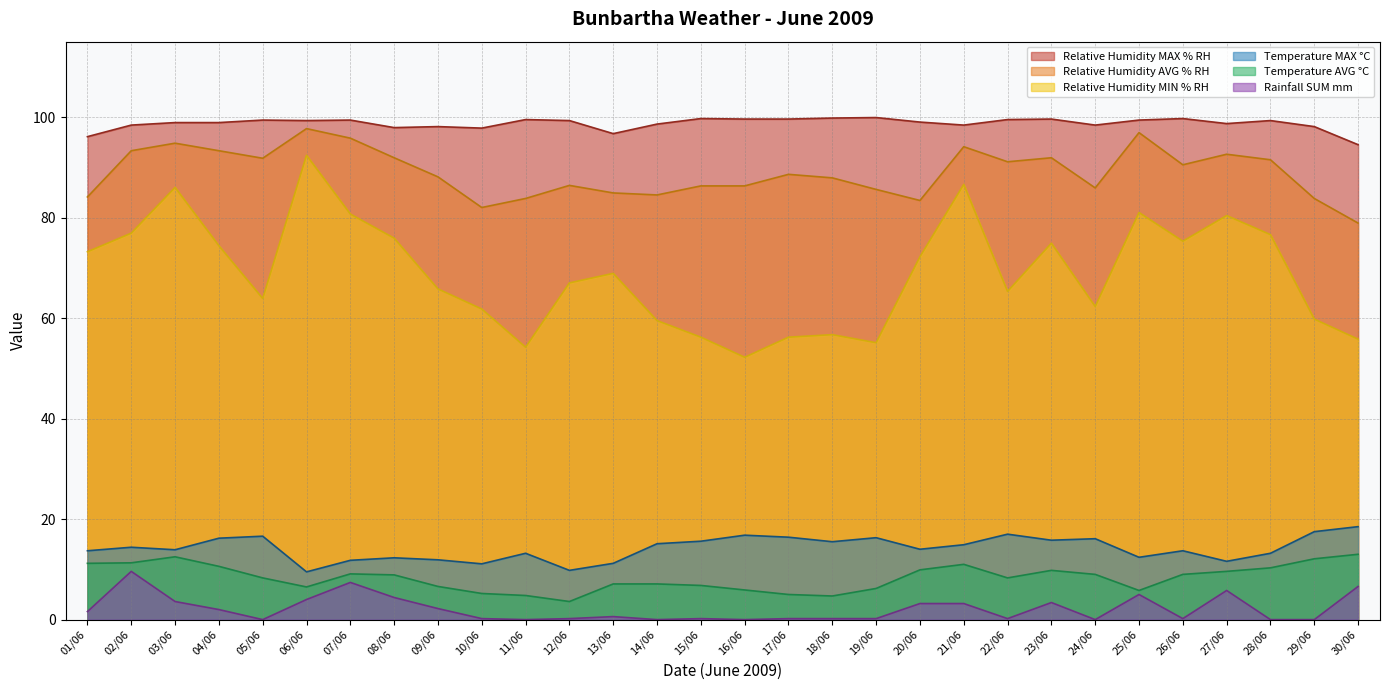

Read the Relative Humidity MAX % RH value at 23/06.

99.6